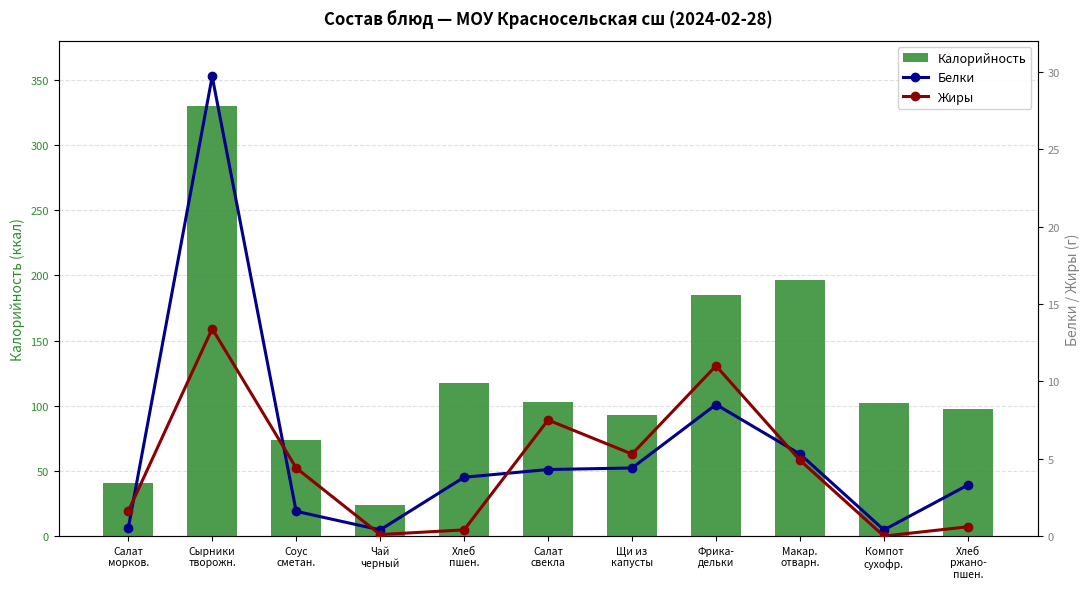

What is the difference between the second highest and minimum values in the Жиры series?

11.0